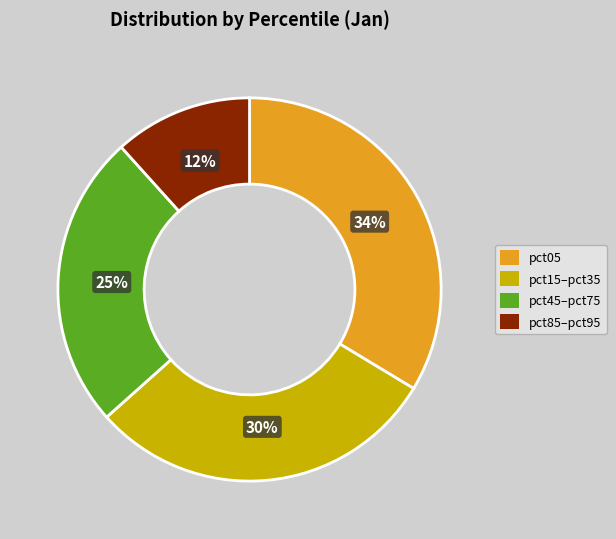

To the nearest percent, what is the difference between the largest and smallest slice percentages?

22%